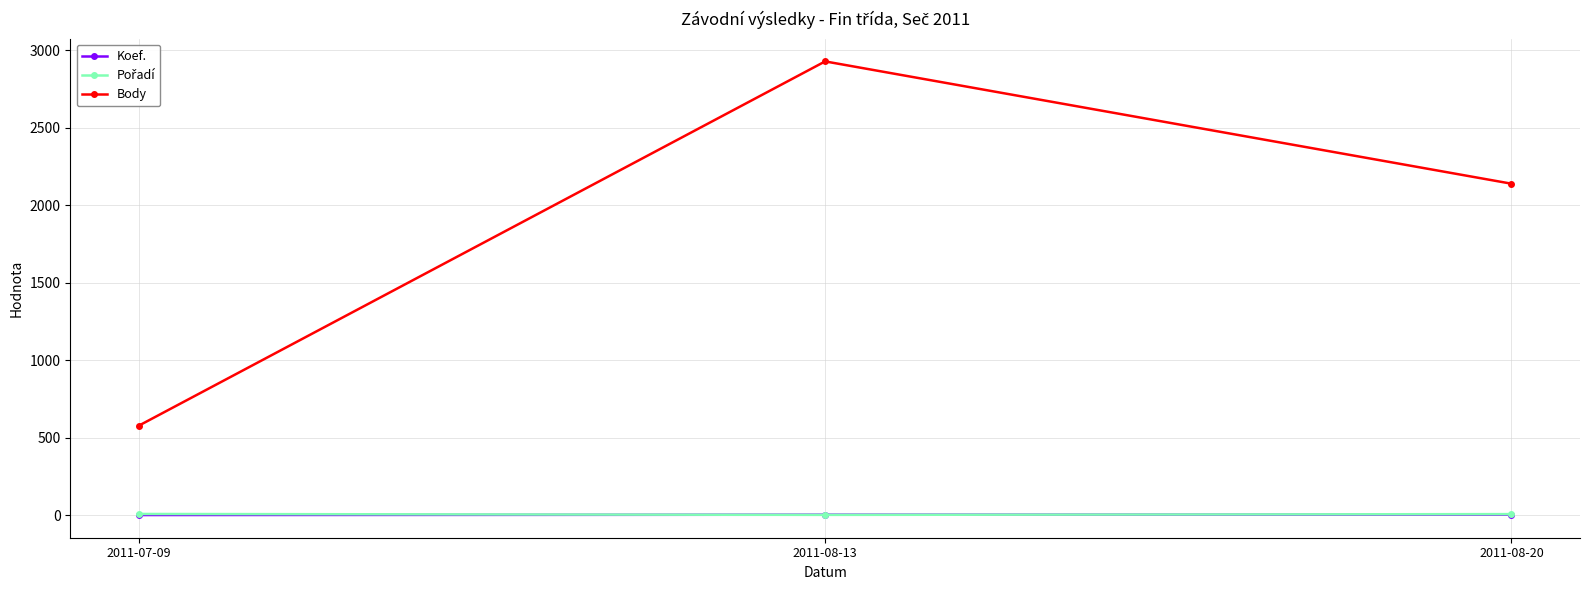

Rank the categories by Body value from highest to lowest.

2011-08-13, 2011-08-20, 2011-07-09